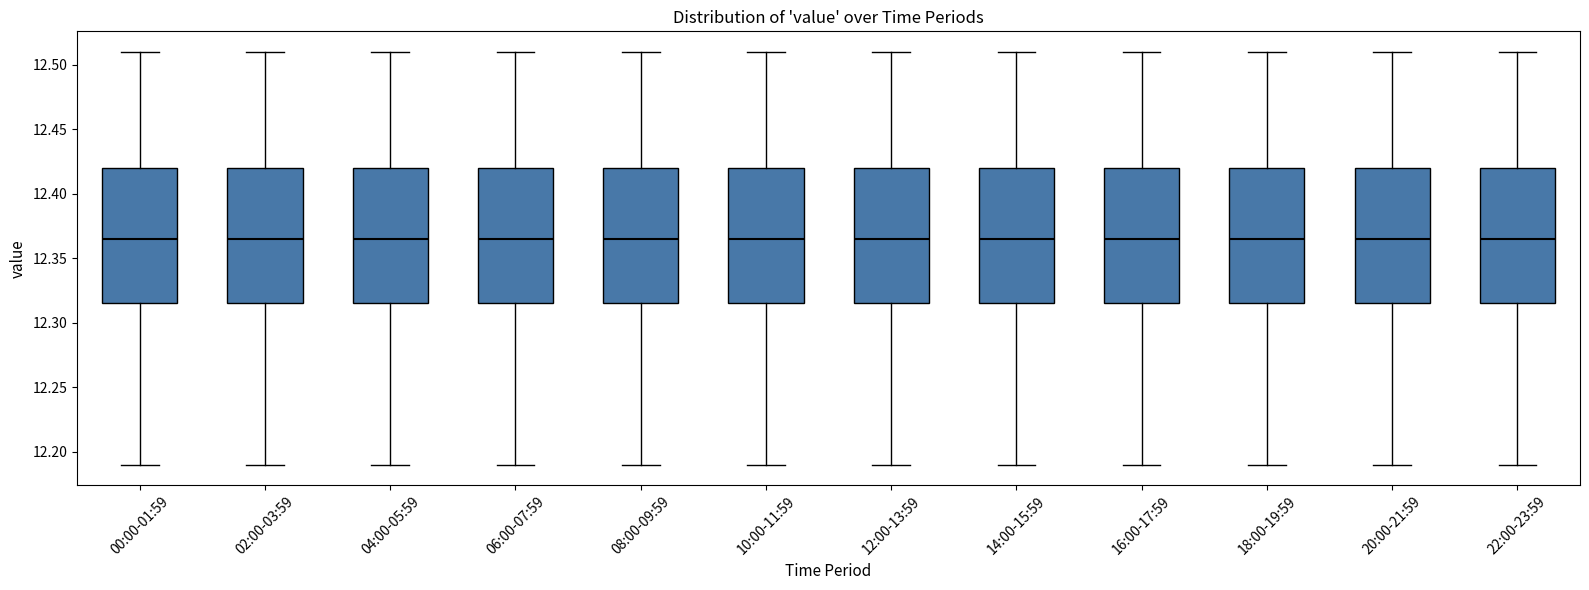

Reading left to right, transcribe this box plot: for each box, give where its median line is, the range the box spans, and where its two whiskers end, as read against the y-axis. The values are not printed on the chart, so give them approximately, as read against the axis.

00:00-01:59: median 12.365, box 12.315 to 12.420, whiskers 12.190 to 12.510
02:00-03:59: median 12.365, box 12.315 to 12.420, whiskers 12.190 to 12.510
04:00-05:59: median 12.365, box 12.315 to 12.420, whiskers 12.190 to 12.510
06:00-07:59: median 12.365, box 12.315 to 12.420, whiskers 12.190 to 12.510
08:00-09:59: median 12.365, box 12.315 to 12.420, whiskers 12.190 to 12.510
10:00-11:59: median 12.365, box 12.315 to 12.420, whiskers 12.190 to 12.510
12:00-13:59: median 12.365, box 12.315 to 12.420, whiskers 12.190 to 12.510
14:00-15:59: median 12.365, box 12.315 to 12.420, whiskers 12.190 to 12.510
16:00-17:59: median 12.365, box 12.315 to 12.420, whiskers 12.190 to 12.510
18:00-19:59: median 12.365, box 12.315 to 12.420, whiskers 12.190 to 12.510
20:00-21:59: median 12.365, box 12.315 to 12.420, whiskers 12.190 to 12.510
22:00-23:59: median 12.365, box 12.315 to 12.420, whiskers 12.190 to 12.510